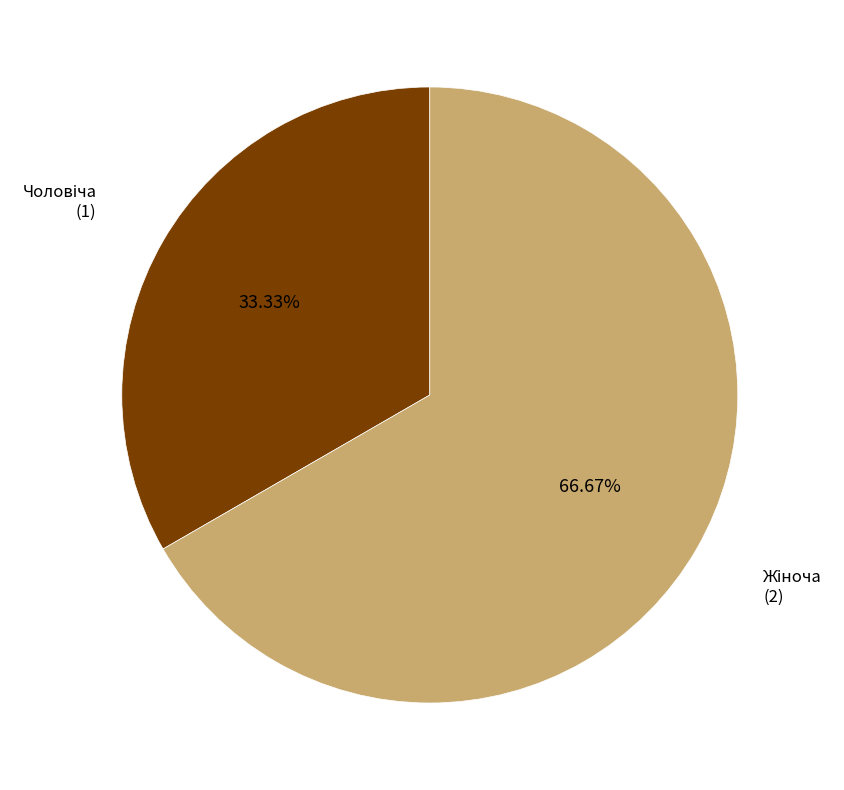

Is there any slice that represents more than half of the pie?

Yes